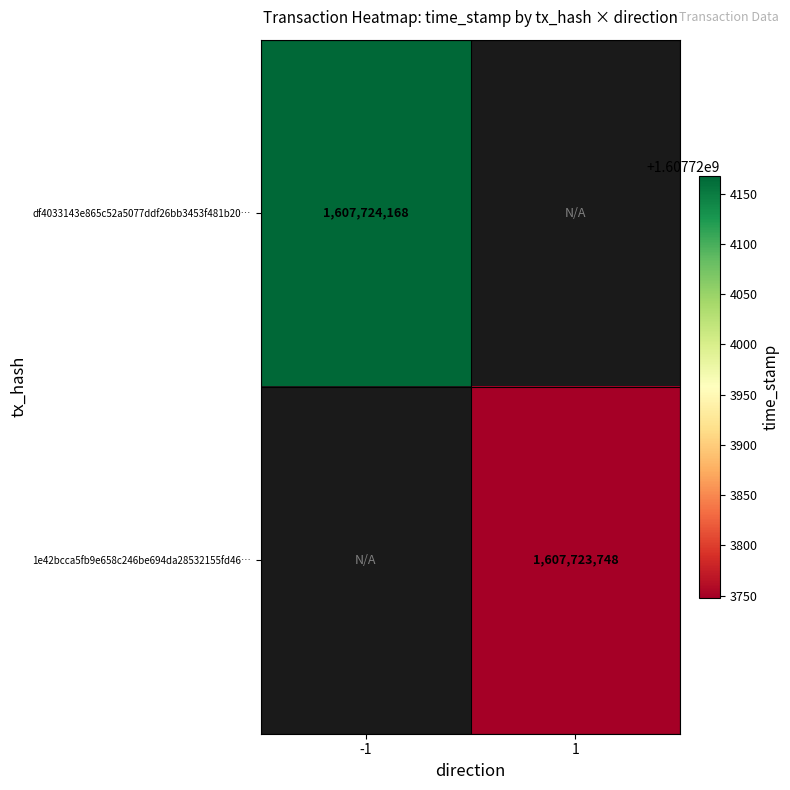

Is it true that 1e42bcca5fb9e658c246be694da28532155fd46 equals 1 at direction?

True